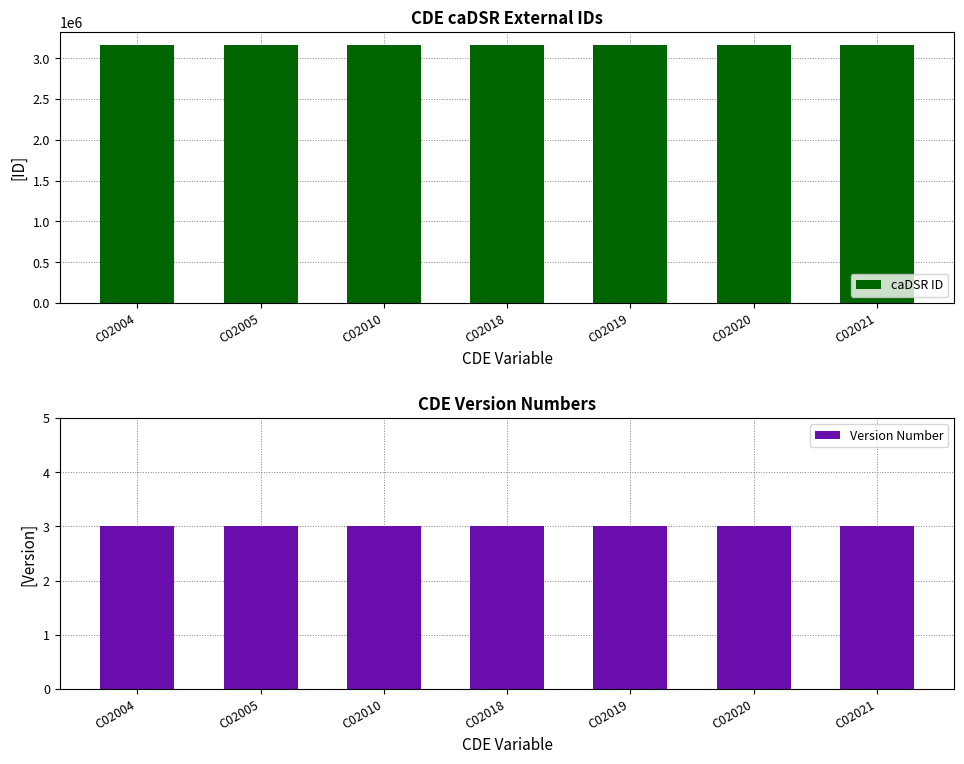

Which series has the largest range (max minus min)?

caDSR ID